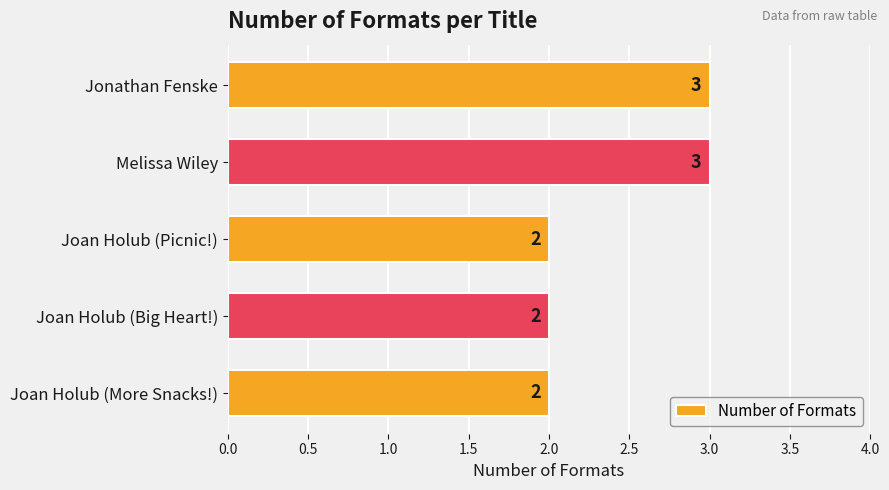

What is the greatest value displayed?

3